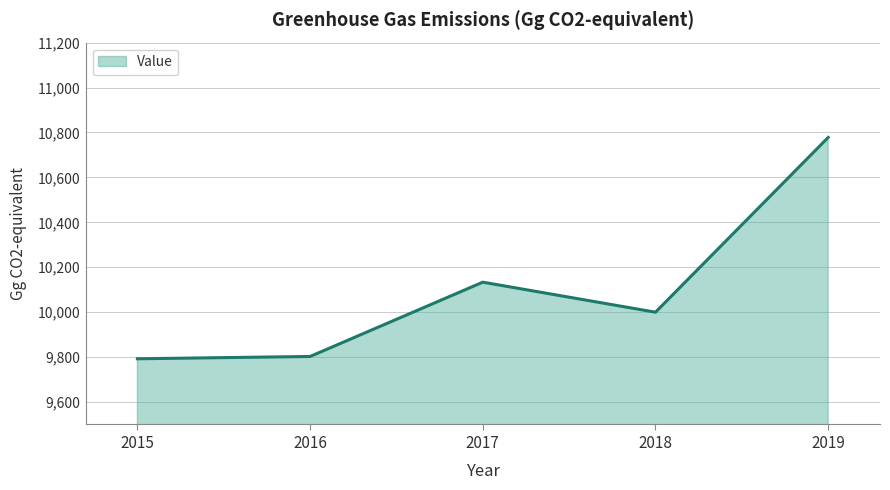

What is the change in value from 2016 to 2019?

+975.1